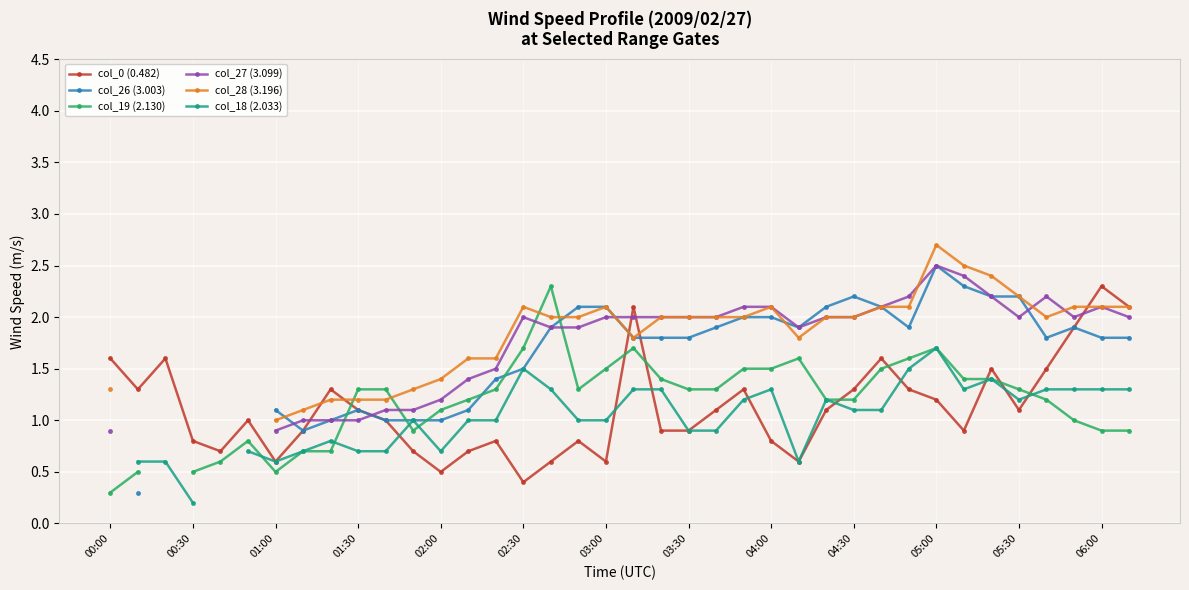

At which label does col_0 (0.482) reach its peak?

06:00